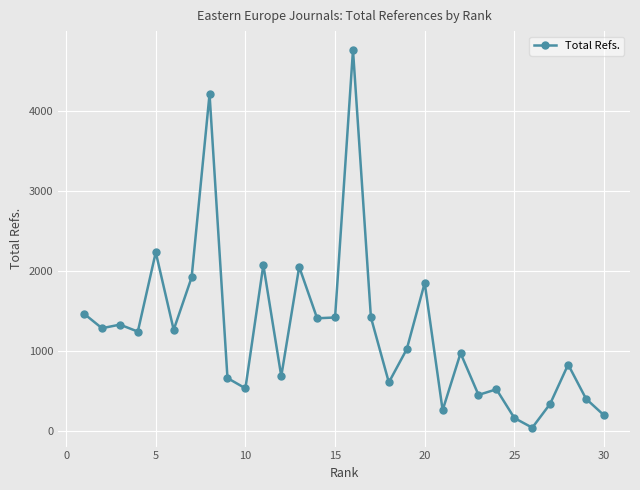

What is the value of the 3rd point from the left?

1332